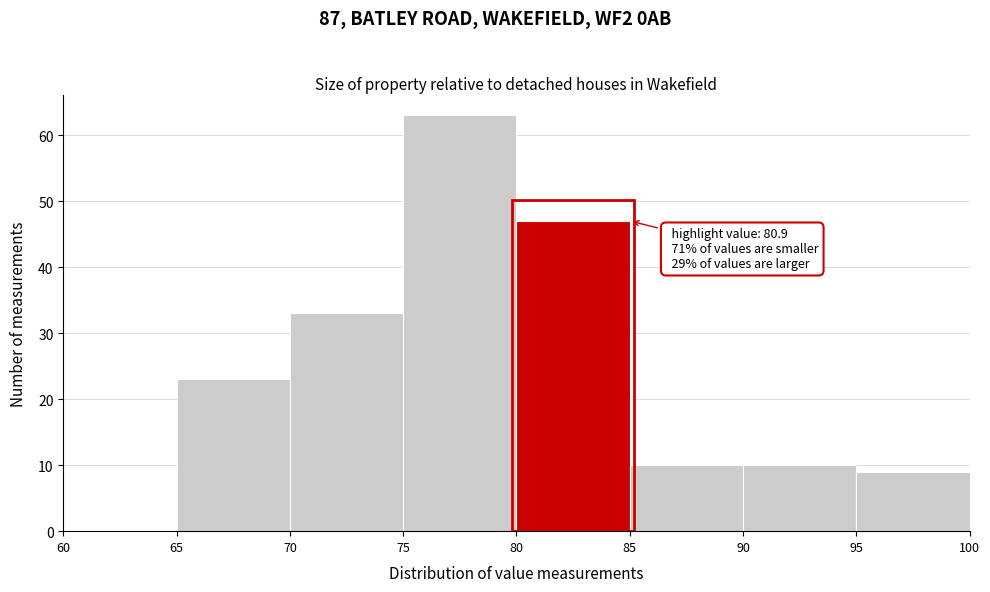

Which range on the x-axis has the tallest bar?

75 to 80